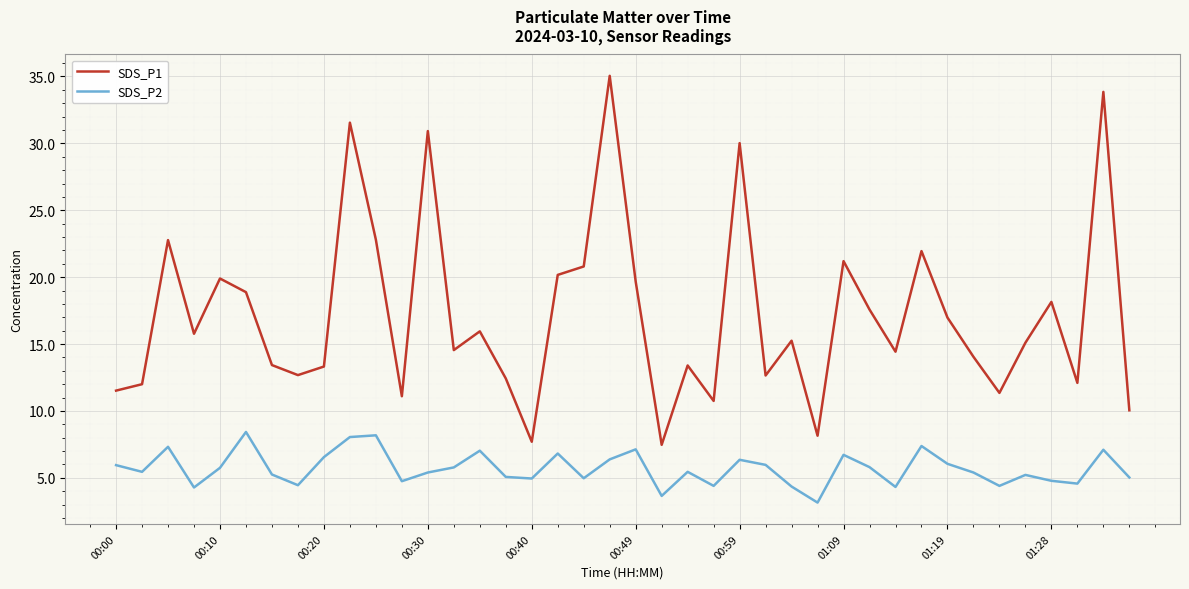

Which series has the largest range (max minus min)?

SDS_P1